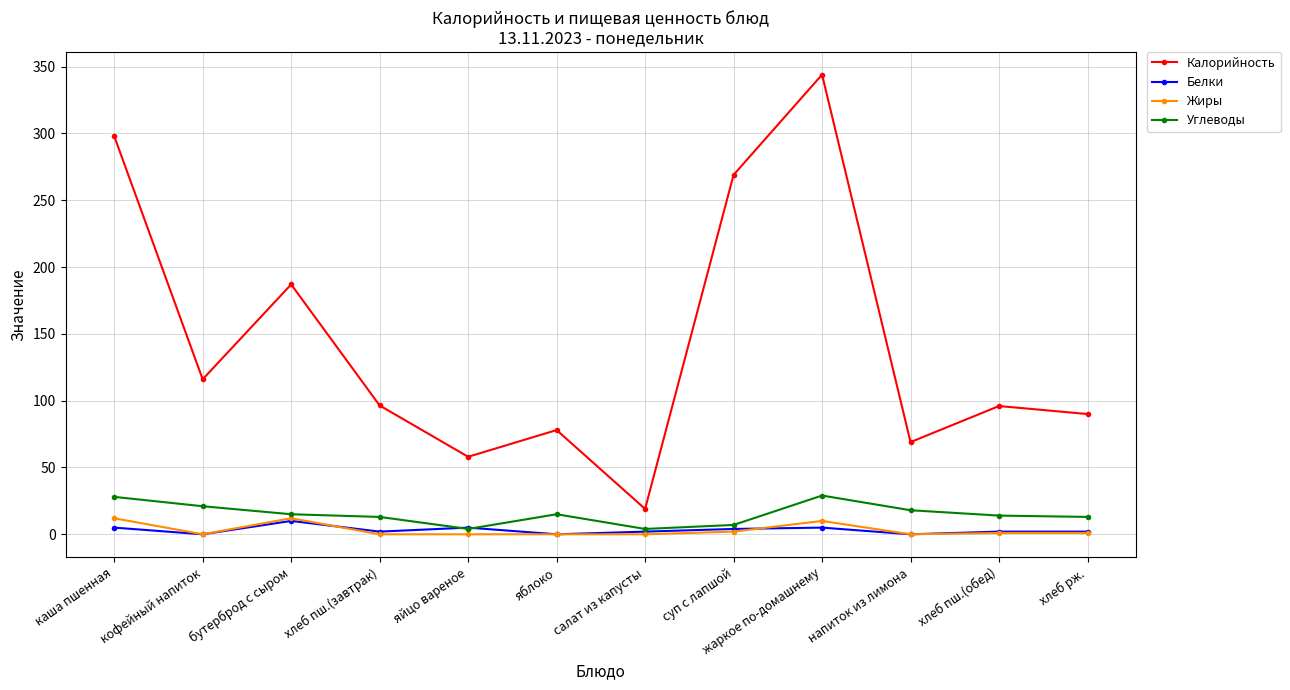

Where does the Калорийность series first go above 96?

каша пшенная